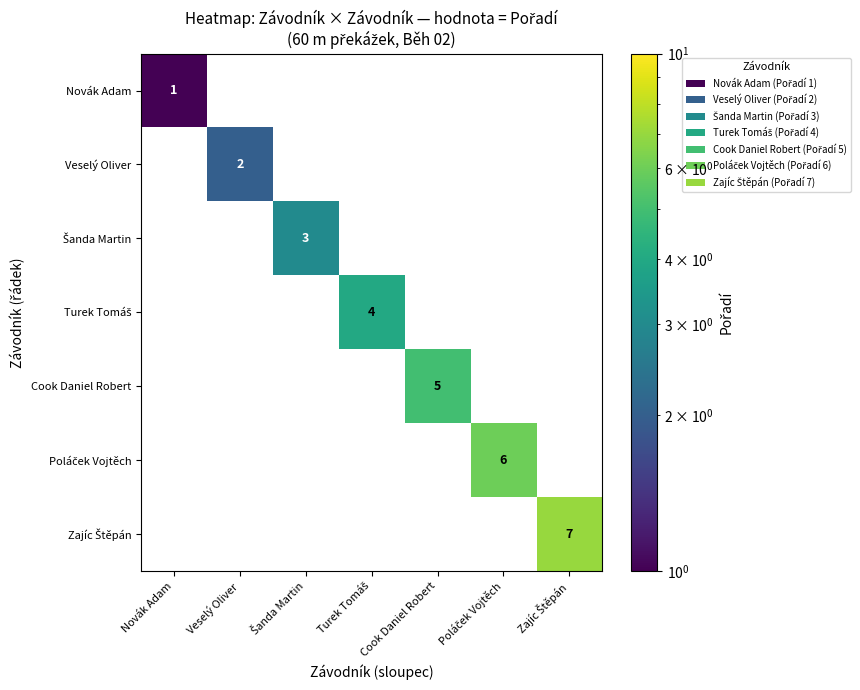

What is the maximum value shown in the chart?

7